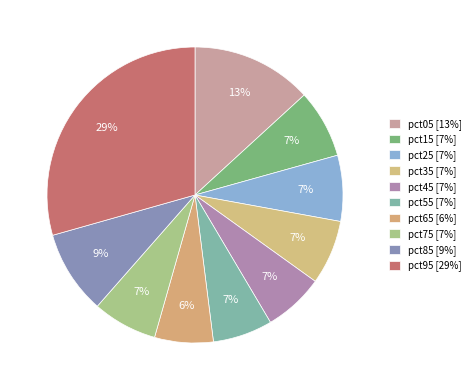

How many segments does this pie chart have?

10